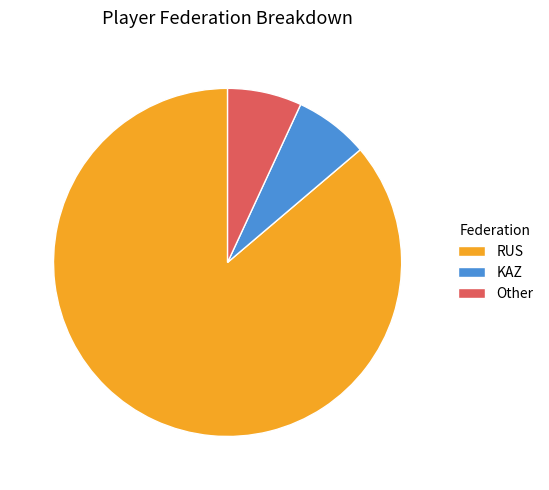

The RUS slice represents 86% of the pie. True or false?

True